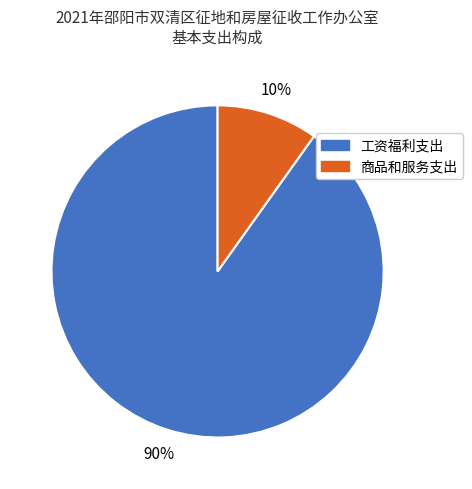

Does any single category account for the majority?

Yes